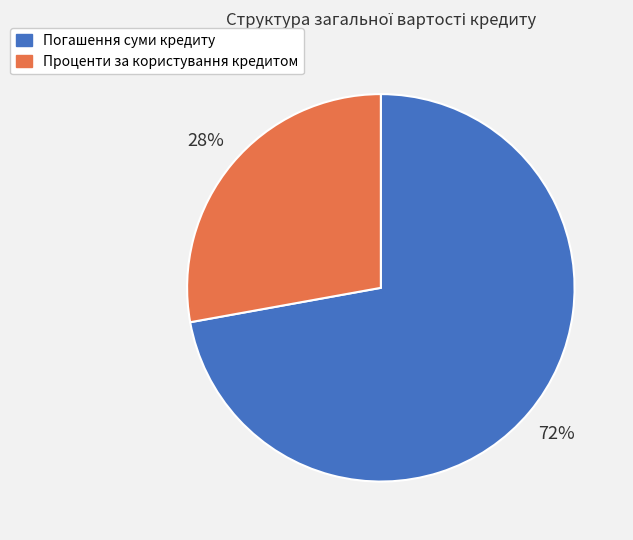

Combined, do Проценти за користування кредитом and Погашення суми кредиту account for over 50%?

Yes